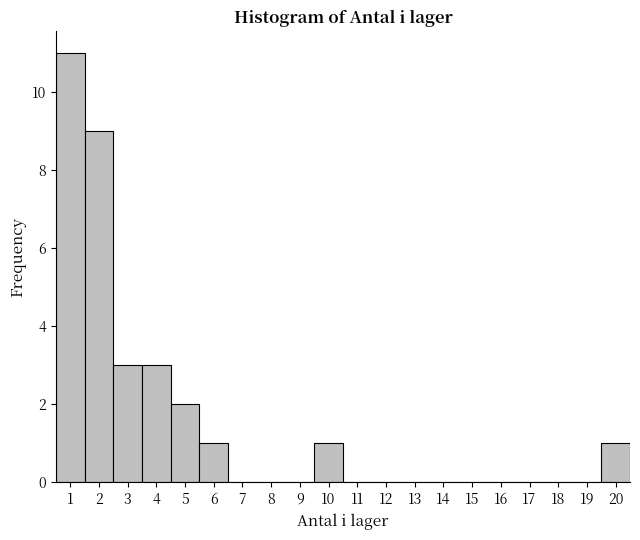

What is the height of the bar covering 1.5 to 2.5 on the x-axis? The values are not printed on the chart, so give them approximately, as read against the axis.

9